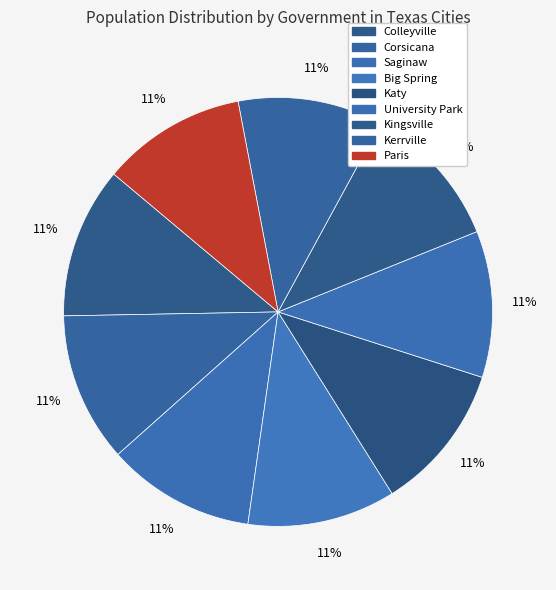

Combined, do Saginaw and Kingsville account for over 50%?

No